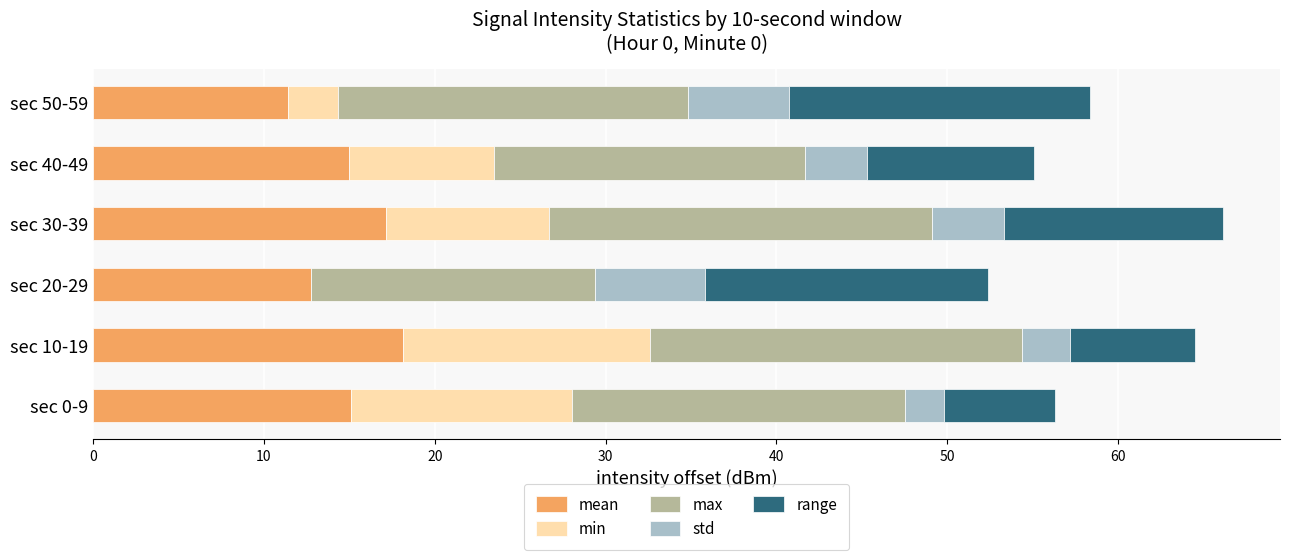

What is the total value across all series at sec 30-39?

66.2